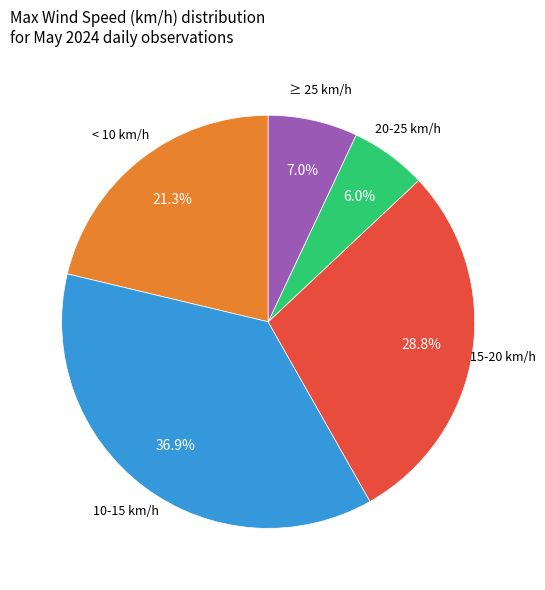

How many slices are in this pie chart?

5